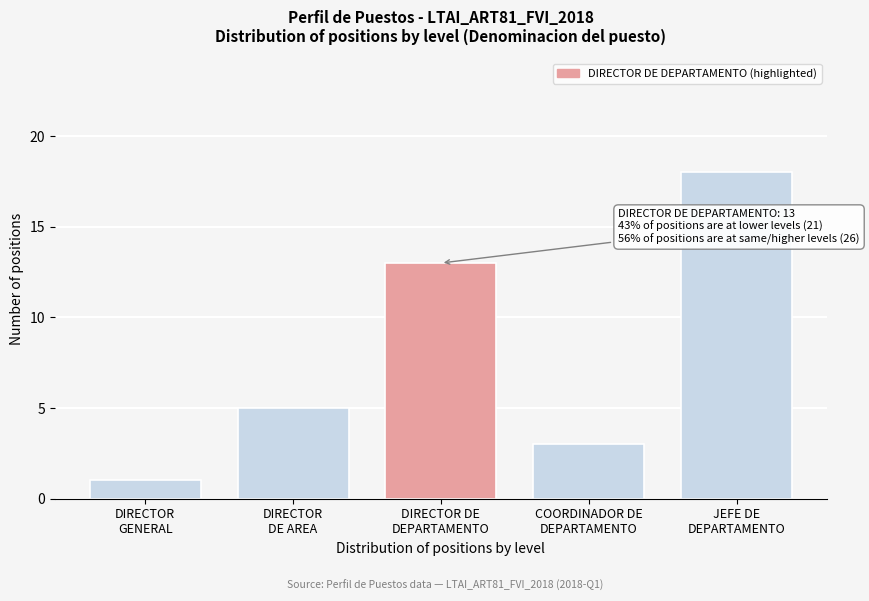

Reading left to right, what are all the values shown in this chart?

1	5	13	3	18